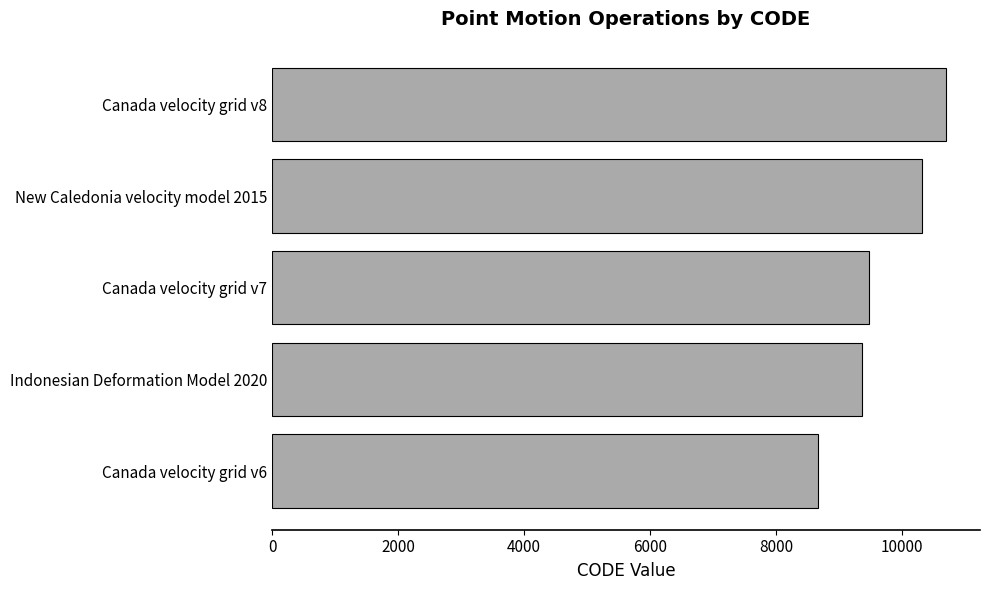

What is the difference between the maximum and minimum values?

2031